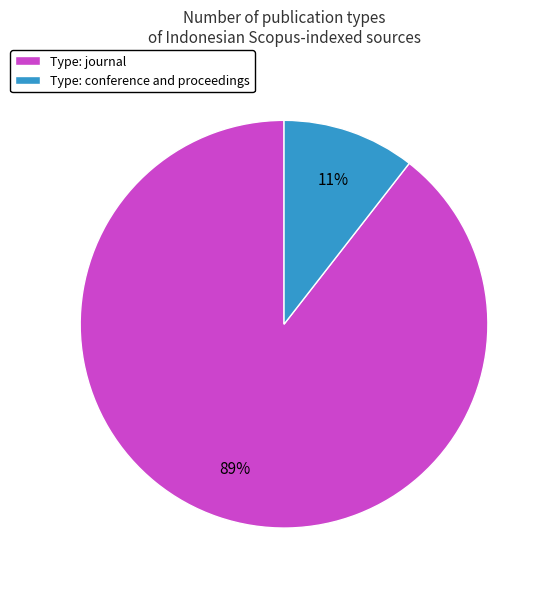

Is there a majority slice in this chart?

Yes